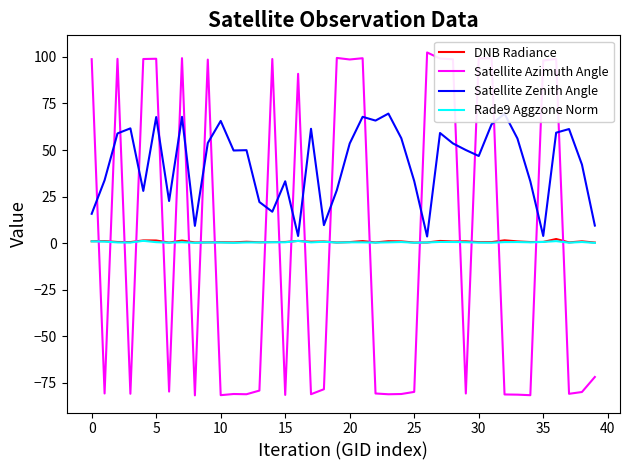

Which series has the largest total across all categories?

Satellite Zenith Angle